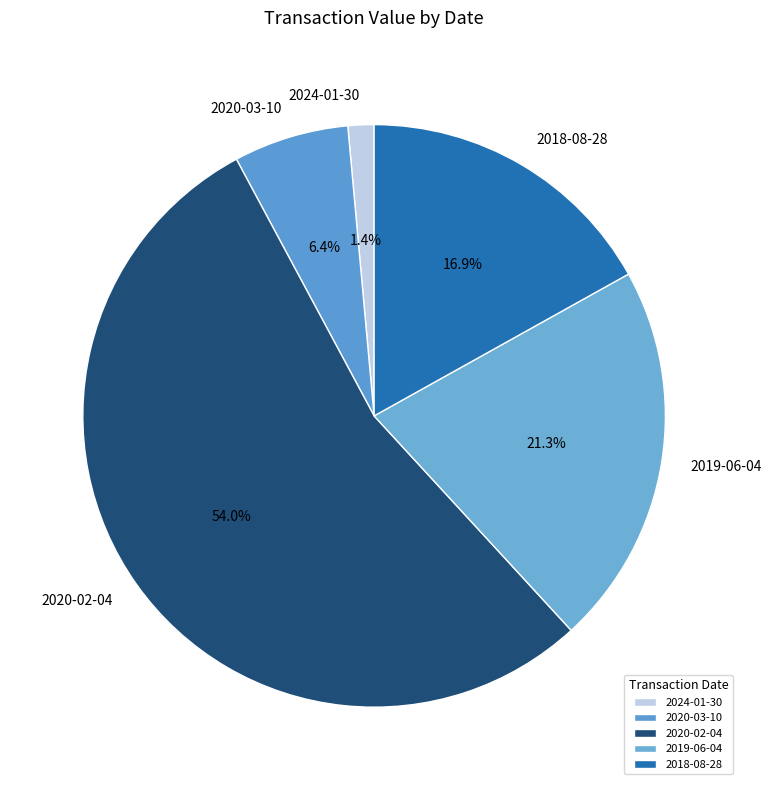

How much of the chart is everything except 2020-03-10?

93.6%